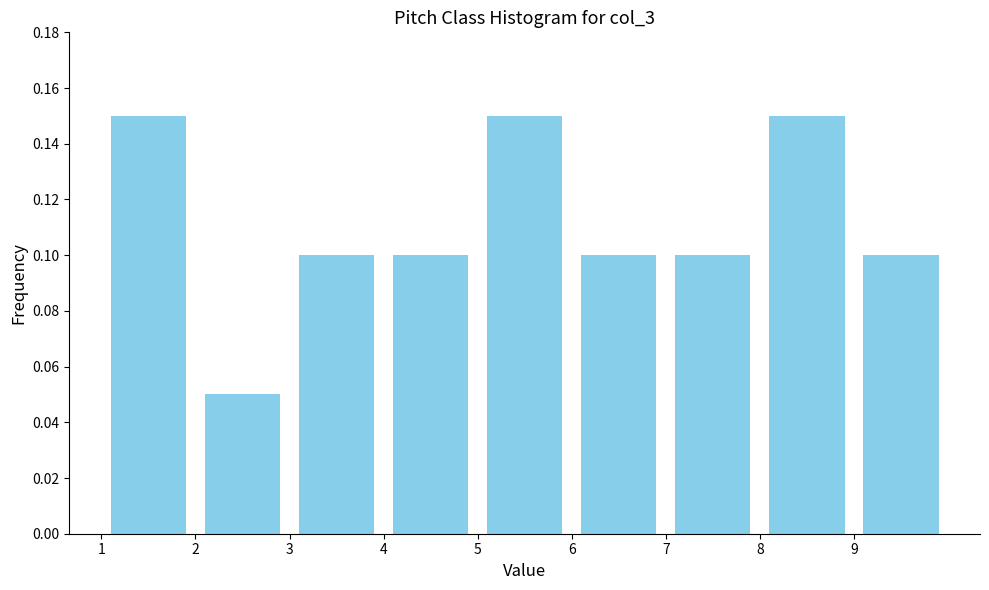

Reading left to right, list every bar in this chart as the range it spans on the x-axis followed by its height. The values are not printed on the chart, so give them approximately, as read against the axis.

1 to 2: 0.15
2 to 3: 0.05
3 to 4: 0.10
4 to 5: 0.10
5 to 6: 0.15
6 to 7: 0.10
7 to 8: 0.10
8 to 9: 0.15
9 to 10: 0.10